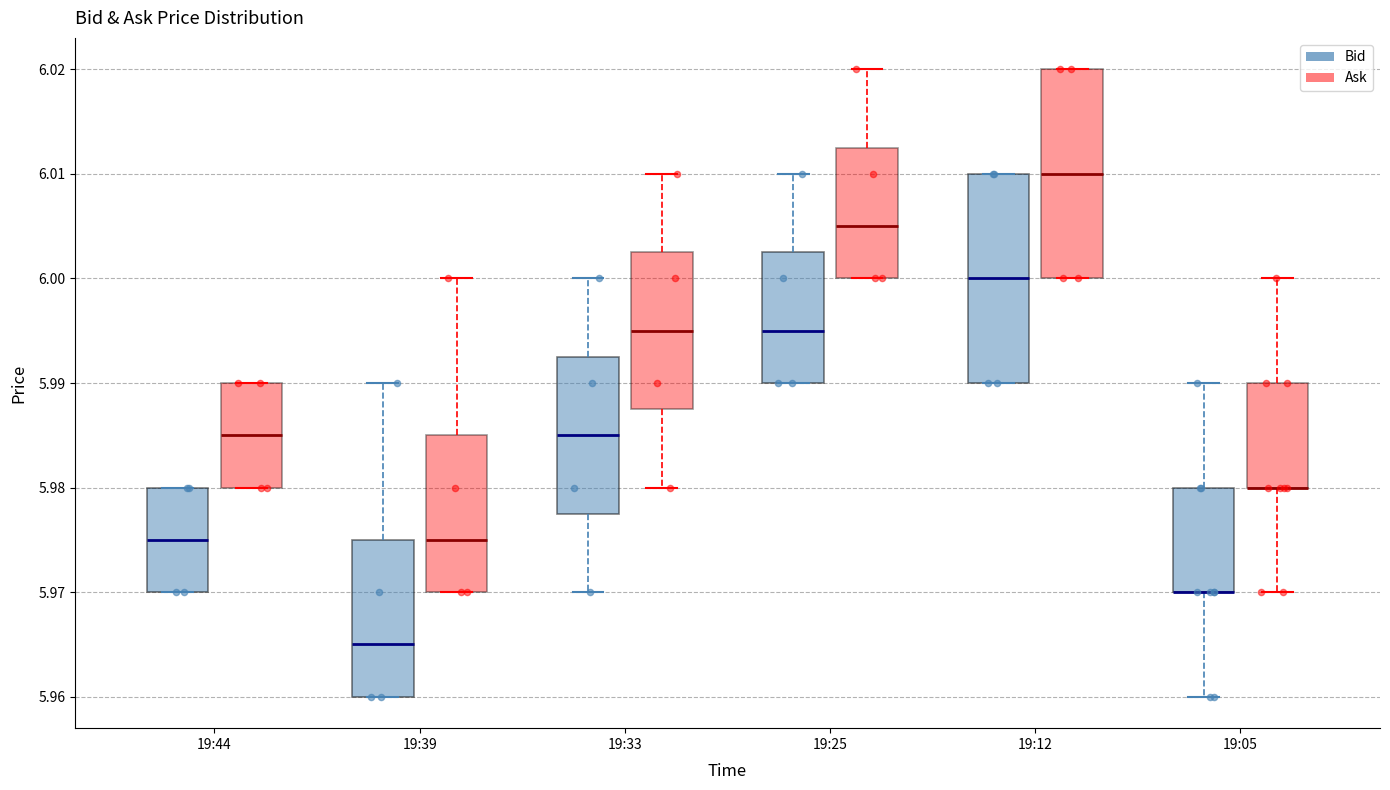

Where is the upper edge of the box for 19:44 (Ask) on the y-axis? The values are not printed on the chart, so give them approximately, as read against the axis.

5.990